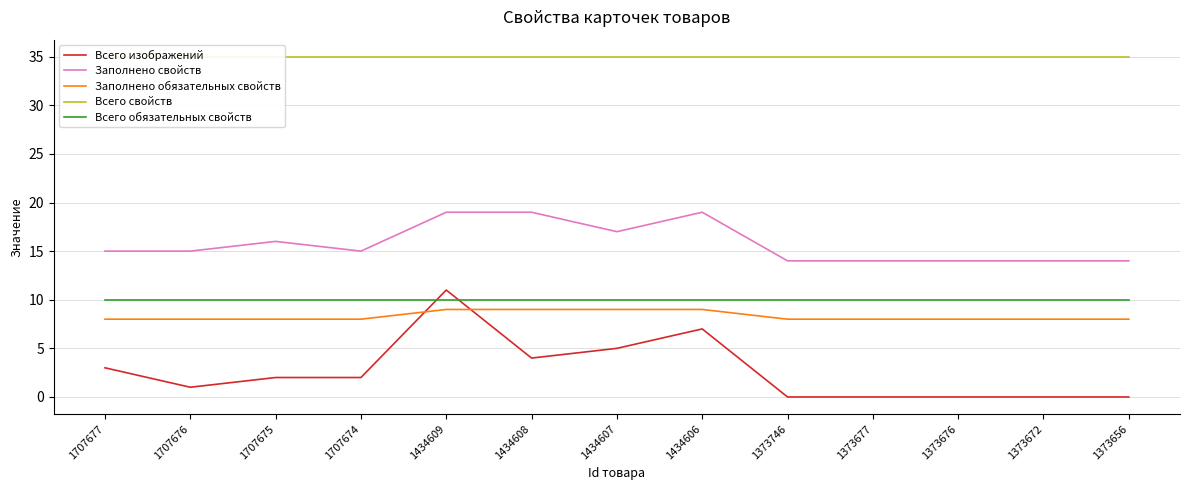

At how many categories does at least one series exceed 29?

13